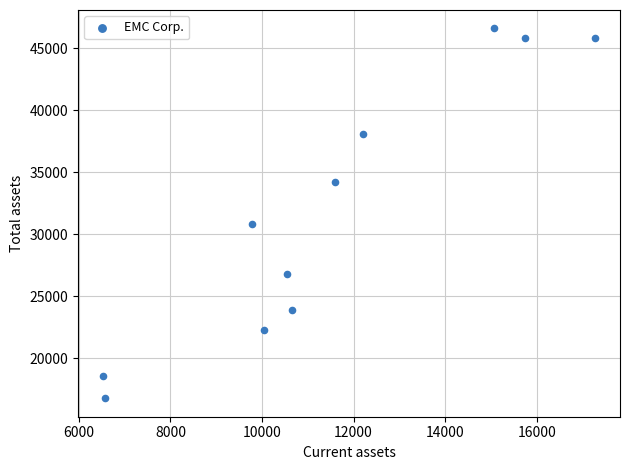

What Y value in the scatter plot is closest to 31701?

30833